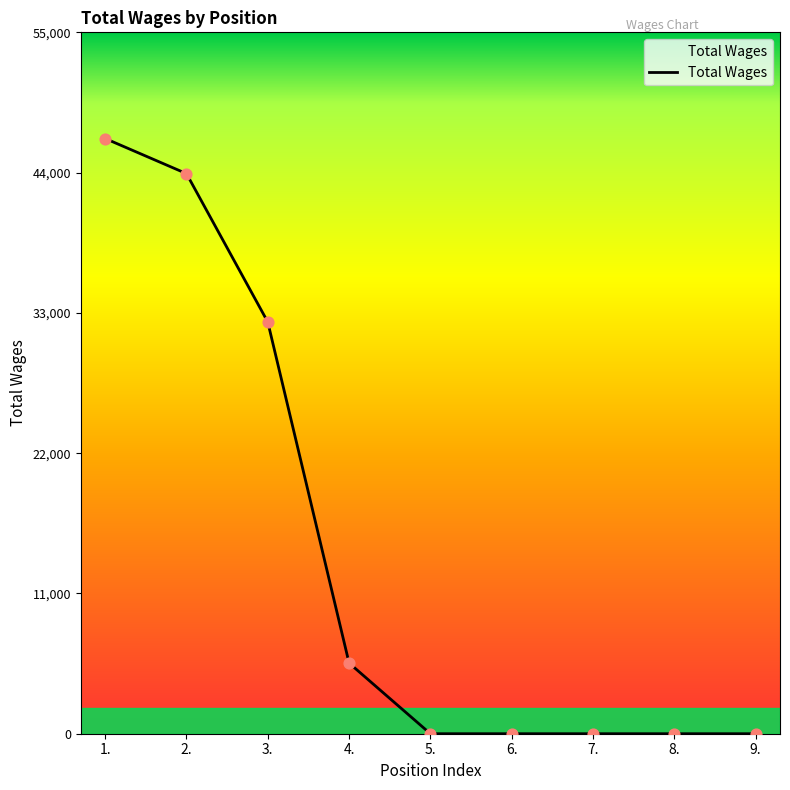

Between 4. and 8., which is larger?

4.